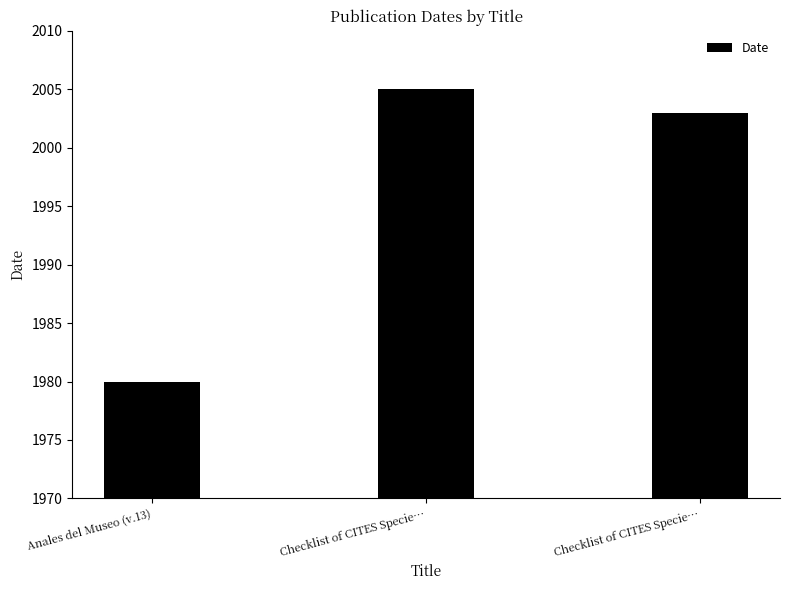

The value at Checklist of CITES Specie… is 3432. True or false?

False